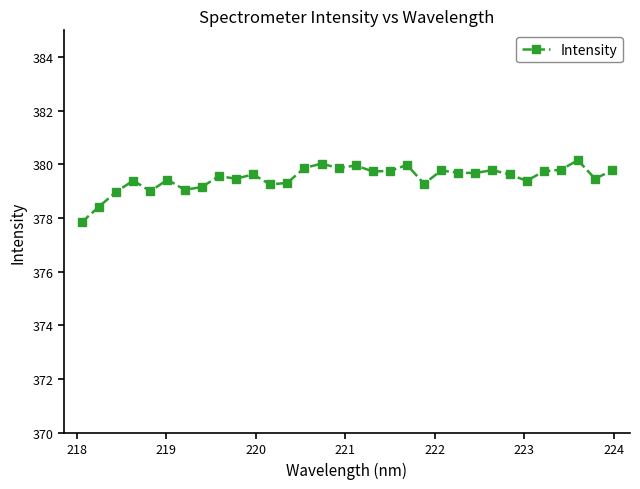

True or false: there are more than 2 points higher than both neighbors.

True